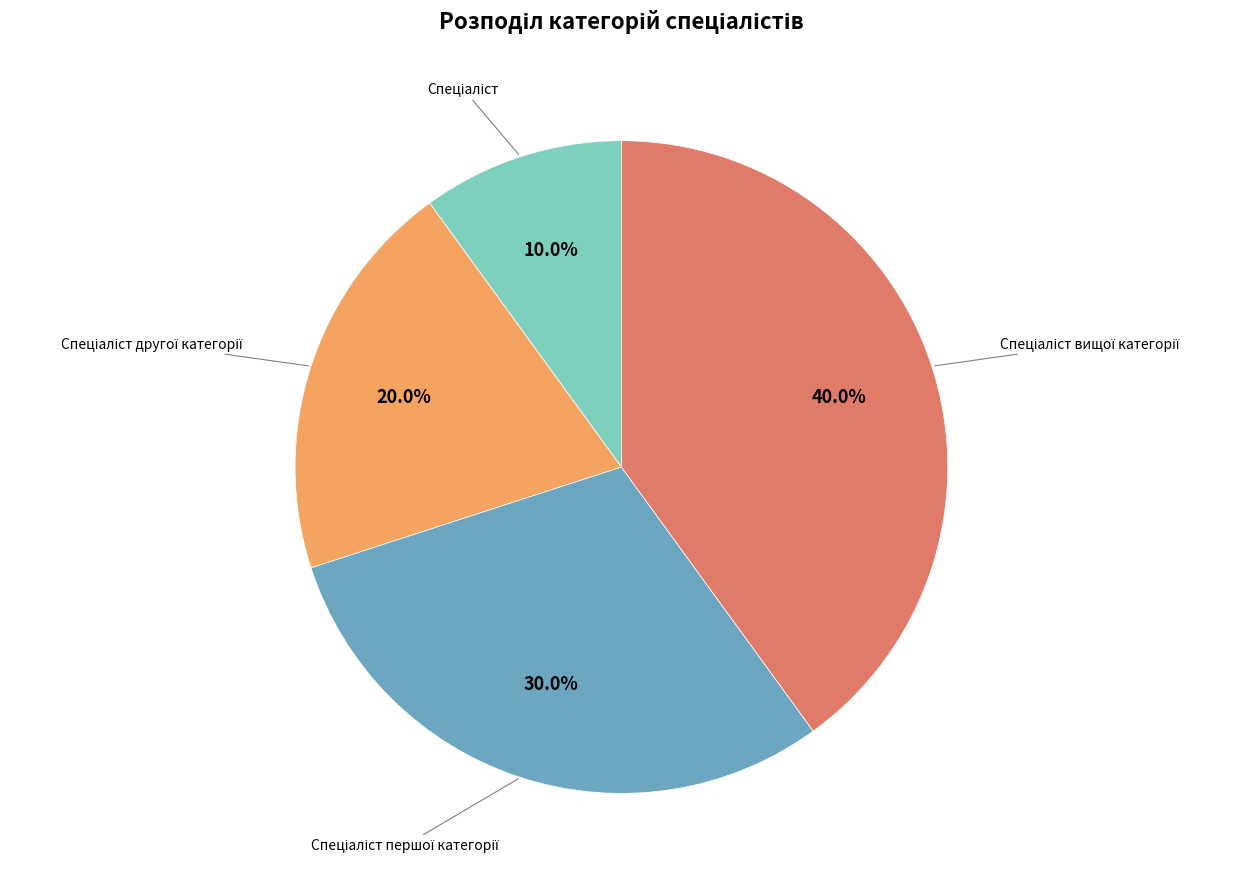

Does any single category account for the majority?

No